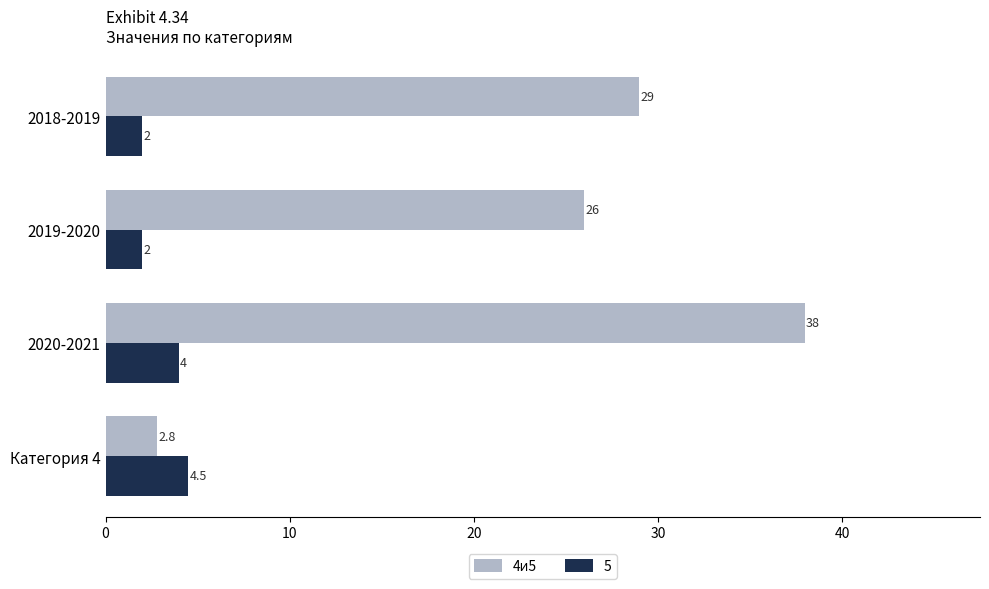

Rank the series by their maximum value, from highest to lowest.

4и5, 5